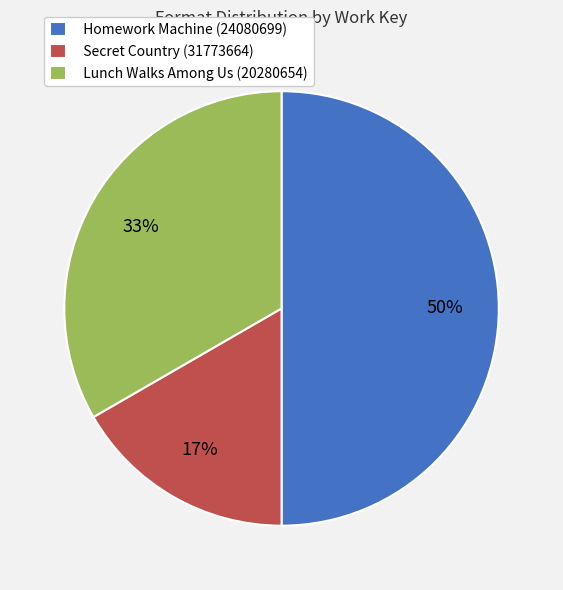

To the nearest percent, what is the combined percentage of Lunch Walks Among Us (20280654) and Homework Machine (24080699)?

83%